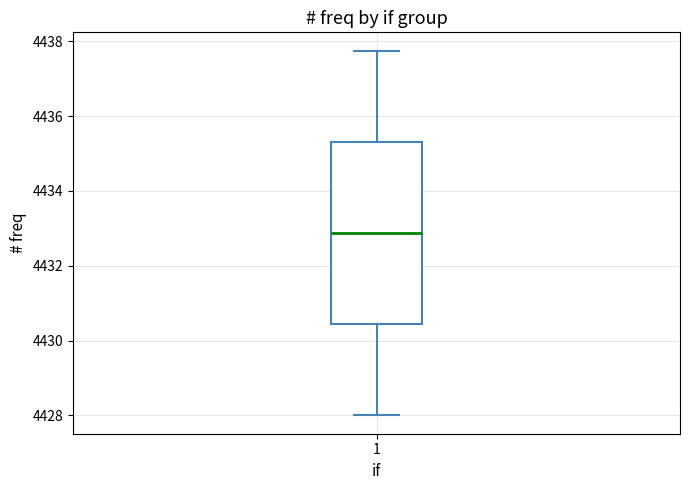

Where does the median line of the box at x = 1 sit on the y-axis? The values are not printed on the chart, so give them approximately, as read against the axis.

4432.8